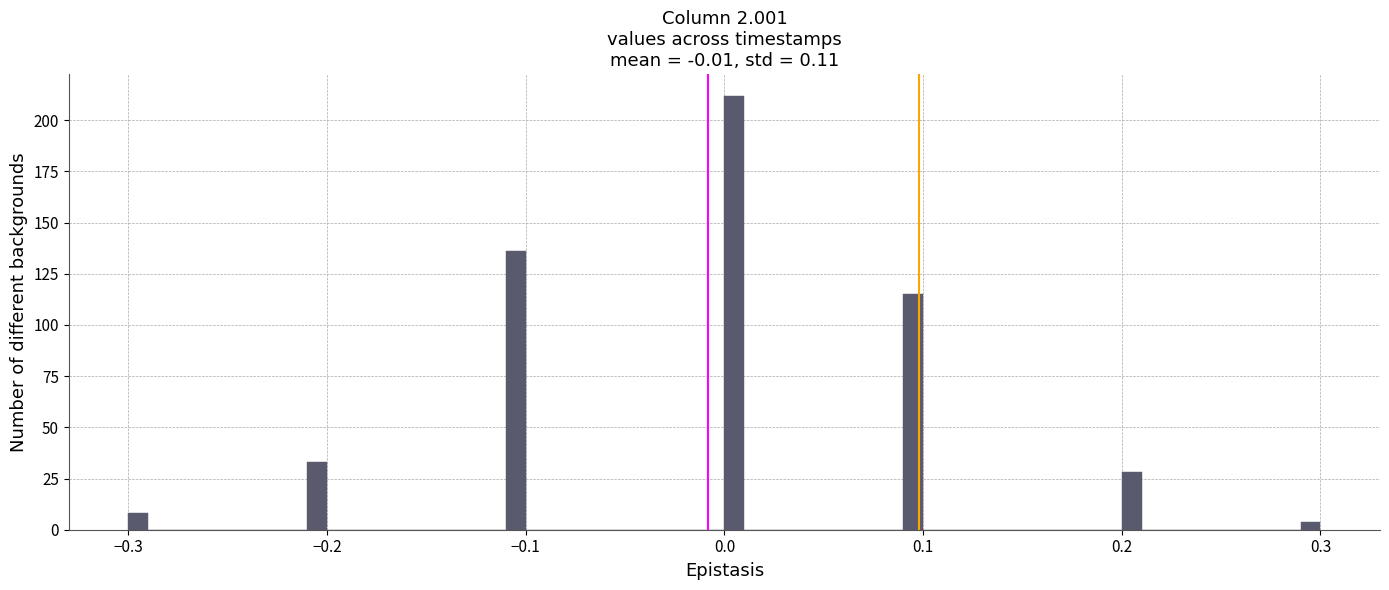

Read against the x-axis, roughly where is the centre of the tallest bar?

0.01